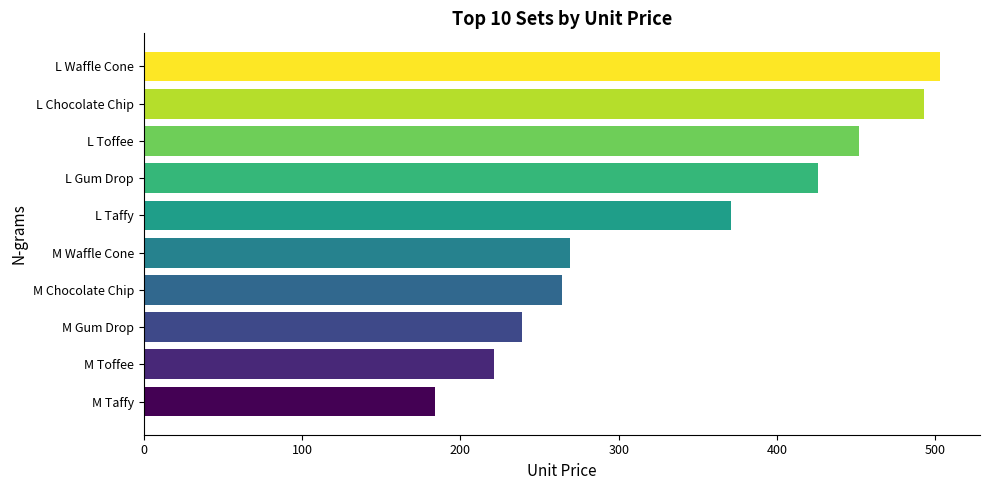

What is the approximate value at L Taffy, to the nearest 10?

370